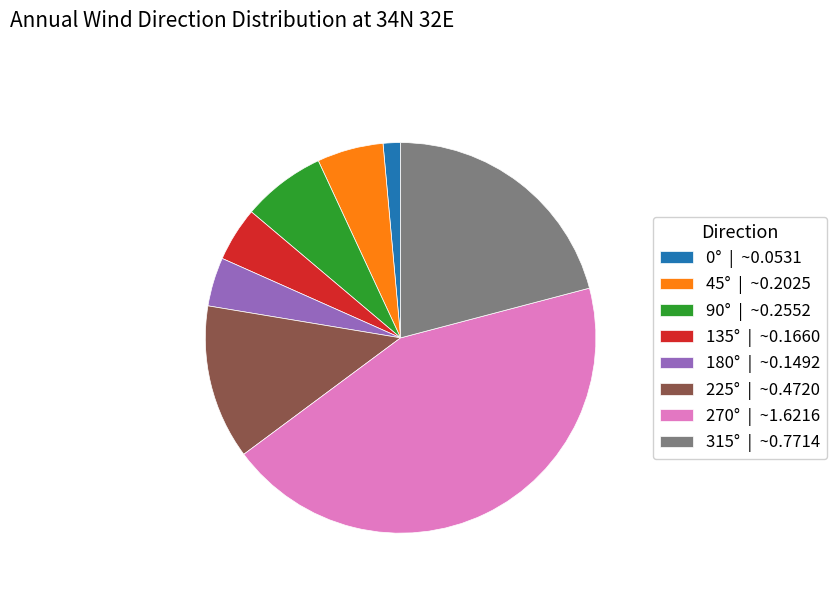

Combined, do 270° | ~1.6216 and 90° | ~0.2552 account for over 50%?

Yes